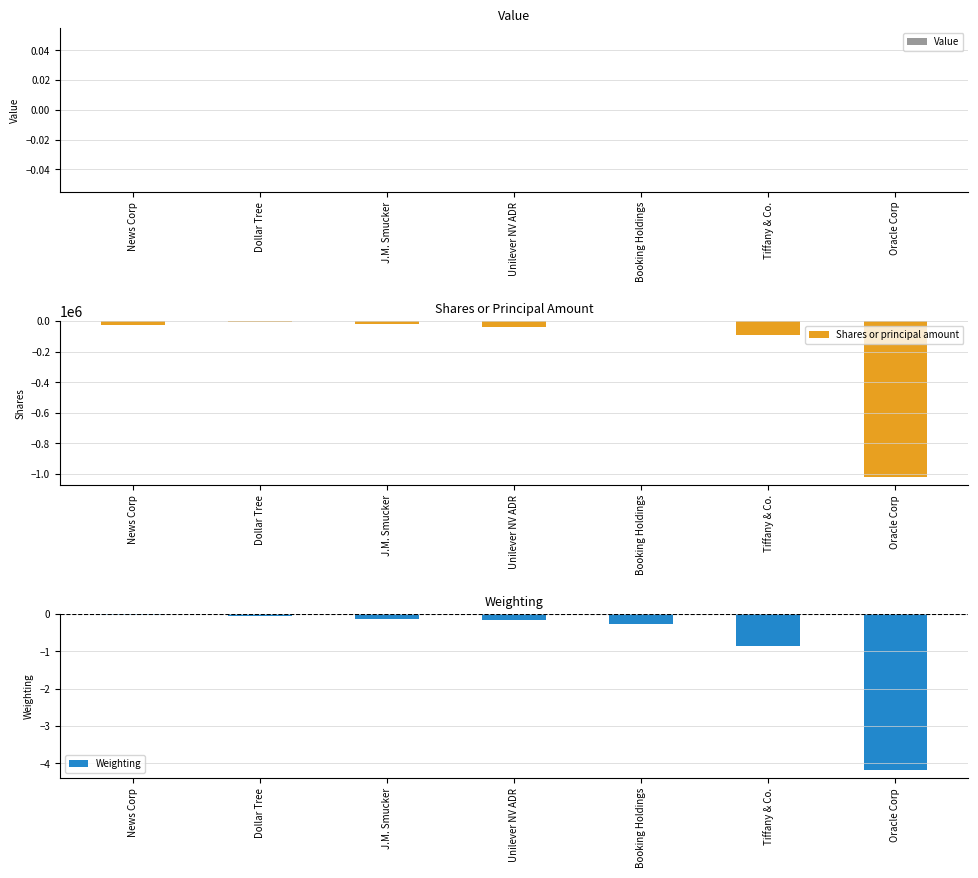

What is the total value across all series at Unilever NV ADR?

-37358.1